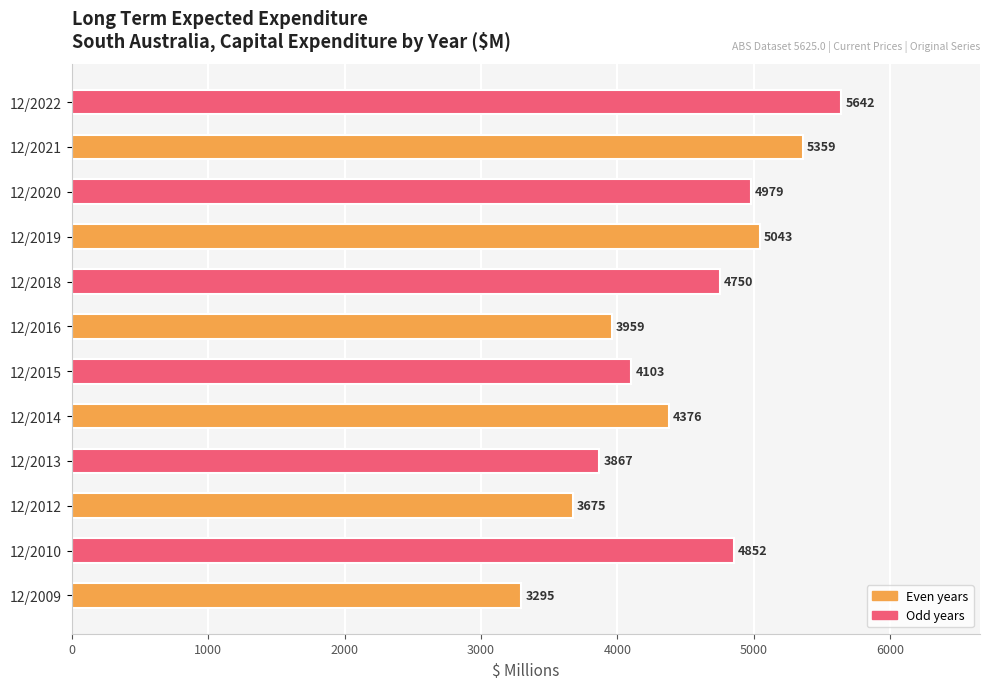

At which label is the value closest to 4468?

12/2014